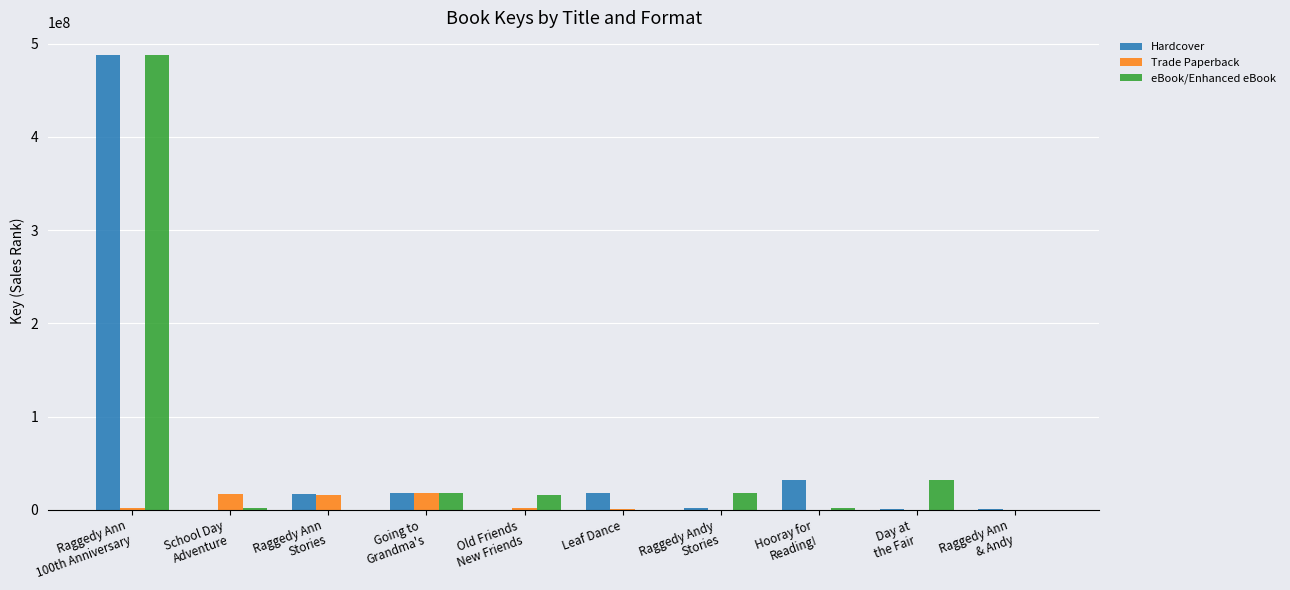

What is the greatest value displayed?

487670757